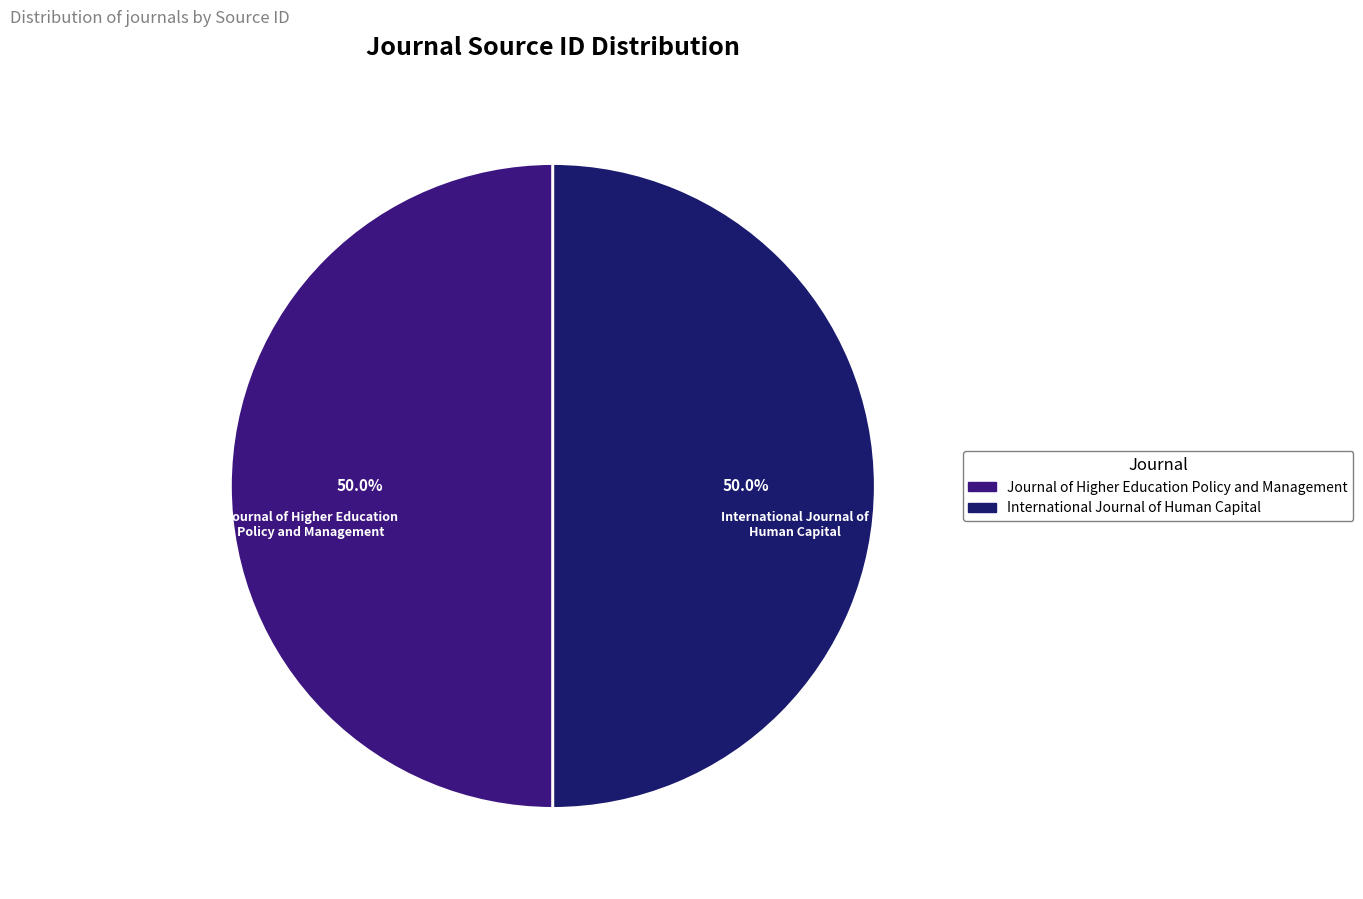

Do Journal of Higher Education Policy and Management and International Journal of Human Capital together represent more than half of the pie?

Yes